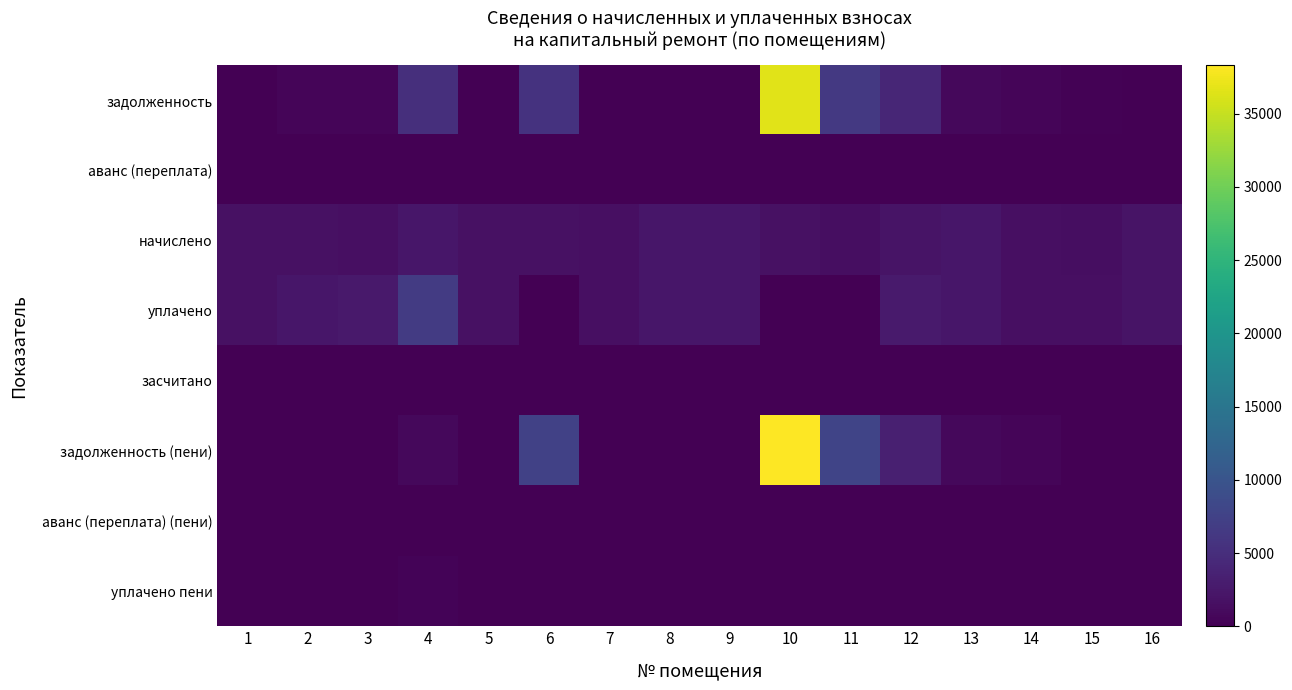

Which series has the widest spread of values?

задолженность (пени)